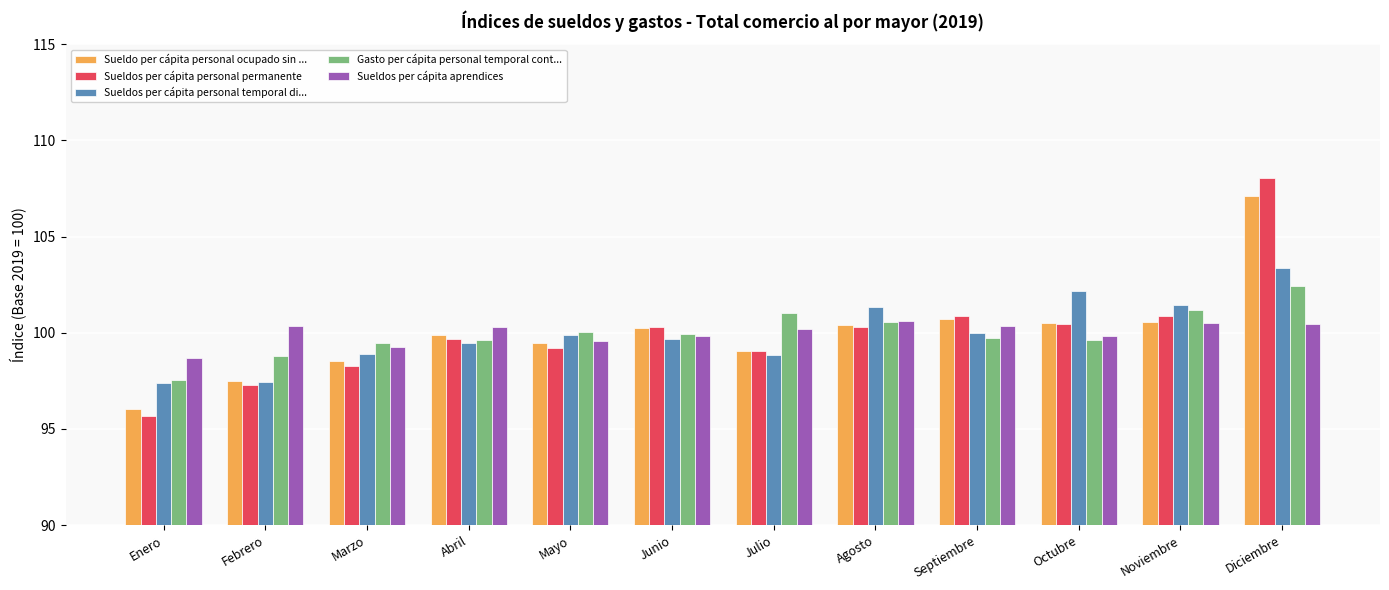

What is the label of the 12th bar from the left?

Diciembre